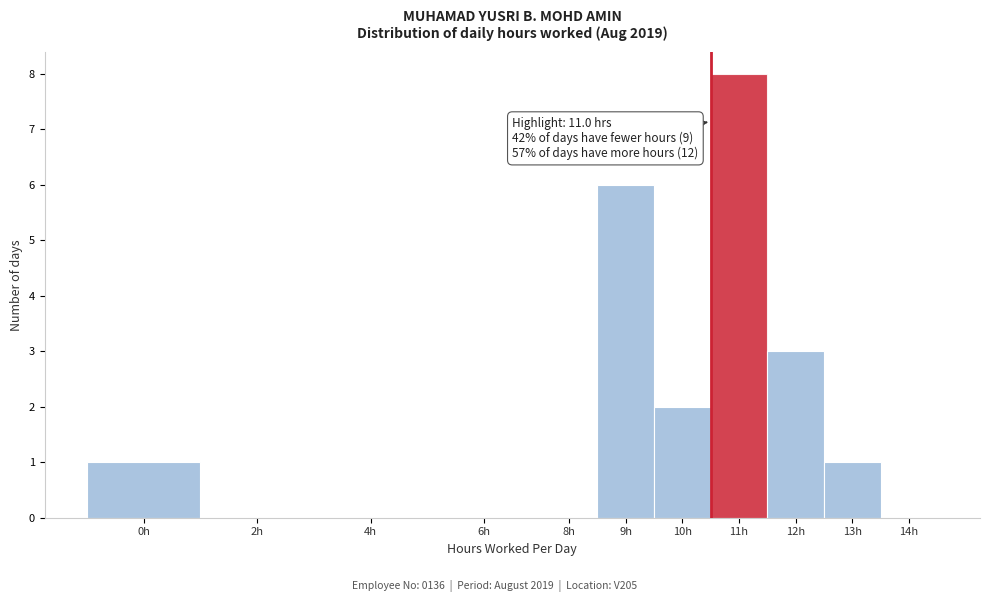

Reading right to left, transcribe all the data shown in this chart.

14h=0	13h=1	12h=3	11h=8	10h=2	9h=6	8h=0	6h=0	4h=0	2h=0	0h=1